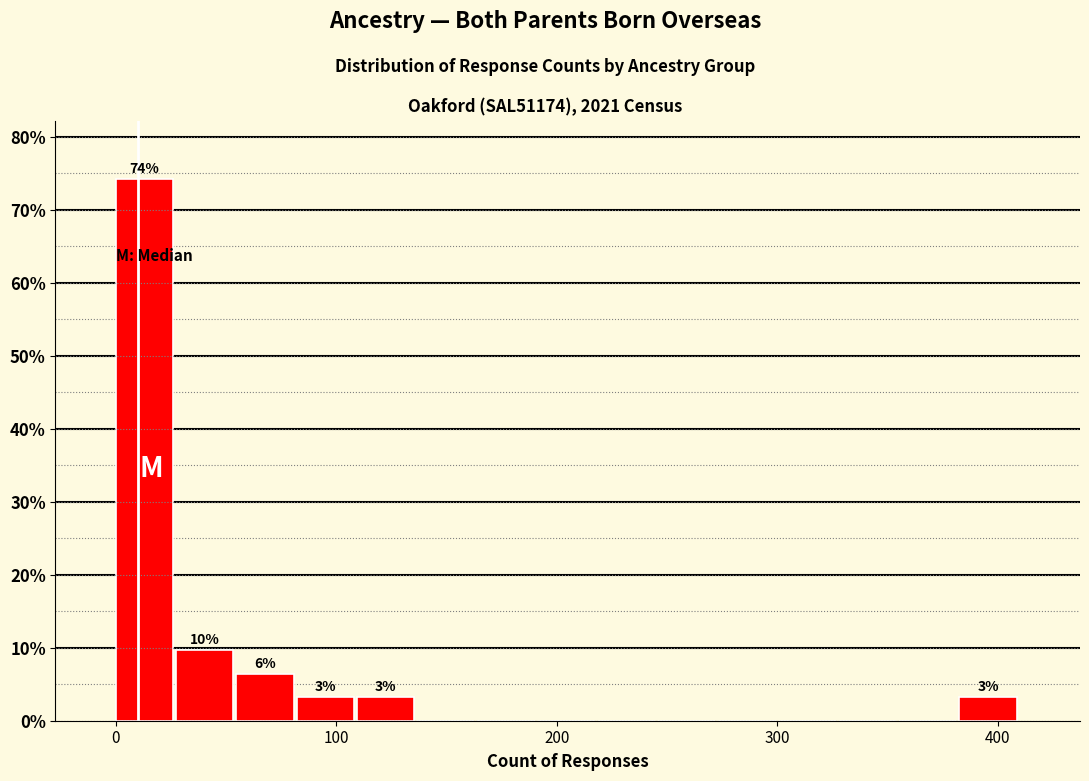

Read against the x-axis, roughly where is the centre of the tallest bar?

10